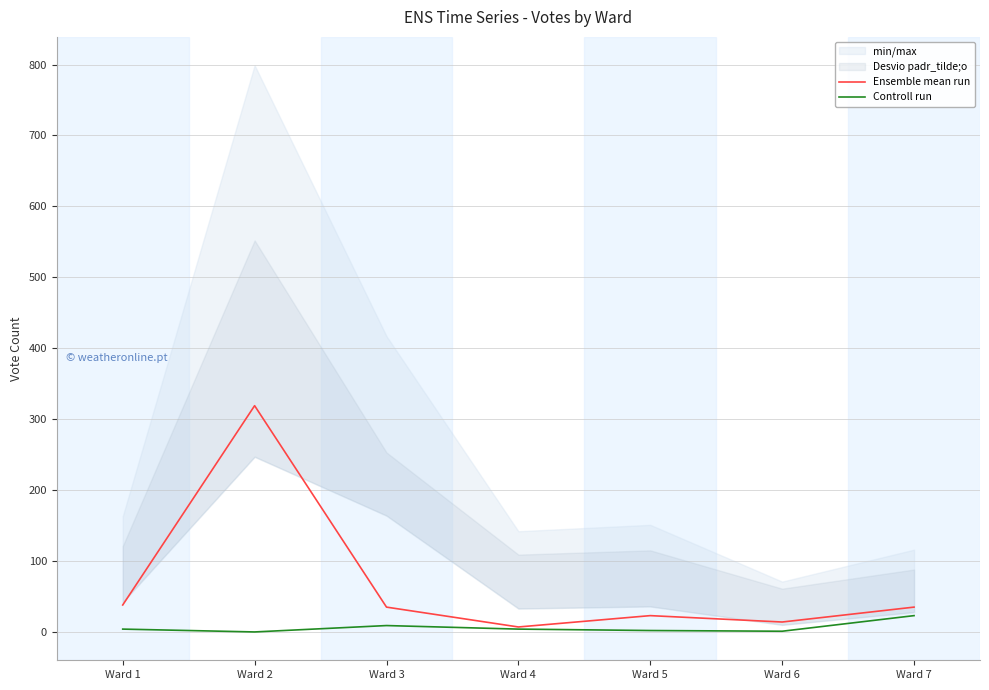

What is the difference between the maximum and second lowest values in the Ensemble mean run series?

305